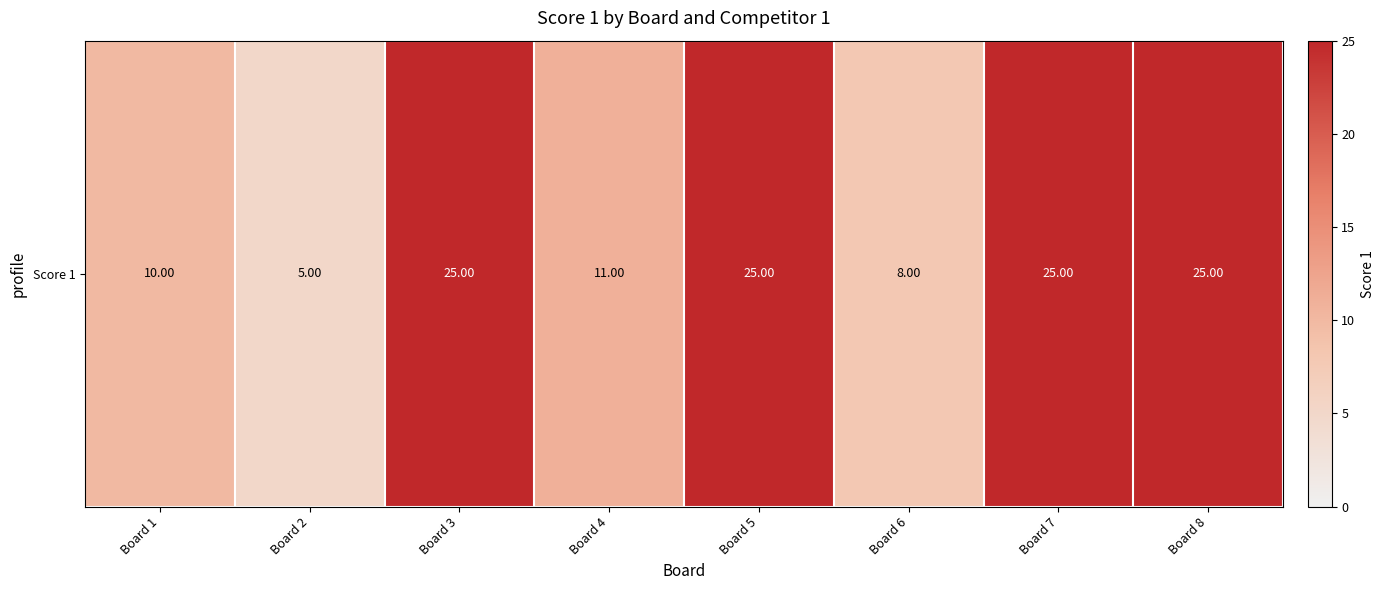

Read the value at Board 2.

5